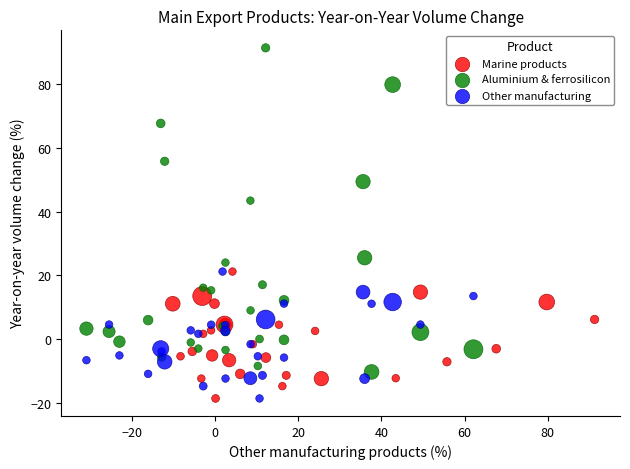

Which series contains the highest Y value?

Aluminium & ferrosilicon